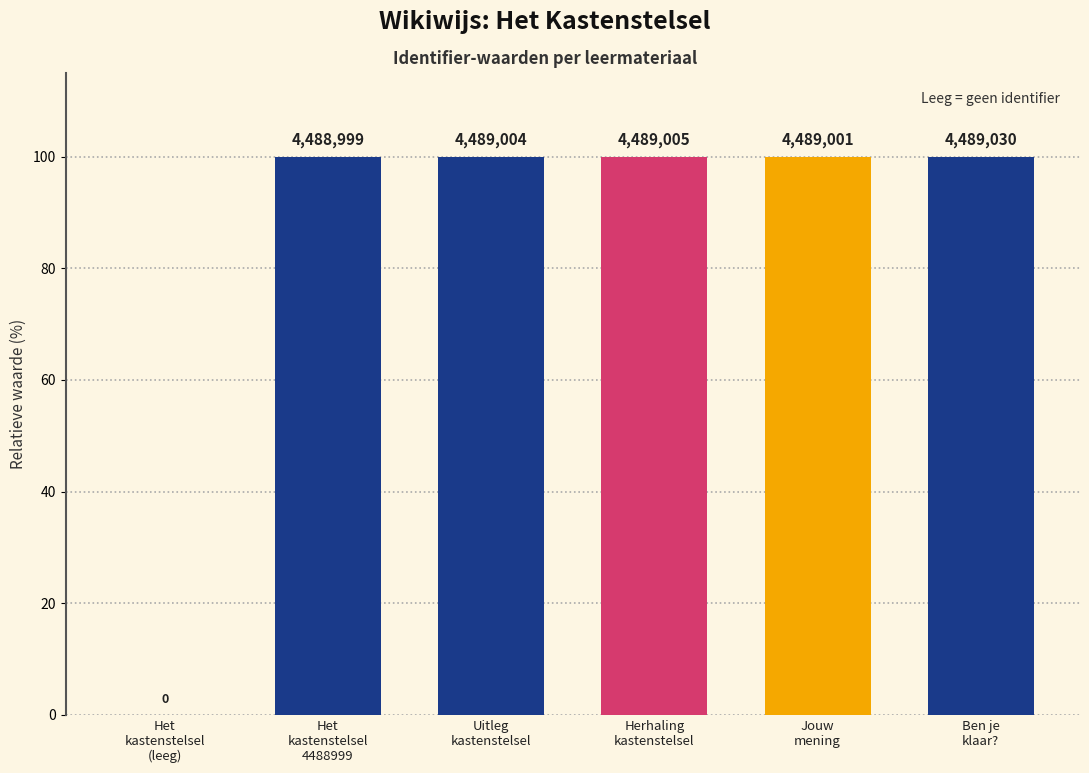

List the labels in order of value, largest first.

Ben je
klaar?, Herhaling
kastenstelsel, Uitleg
kastenstelsel, Jouw
mening, Het
kastenstelsel
4488999, Het
kastenstelsel
(leeg)